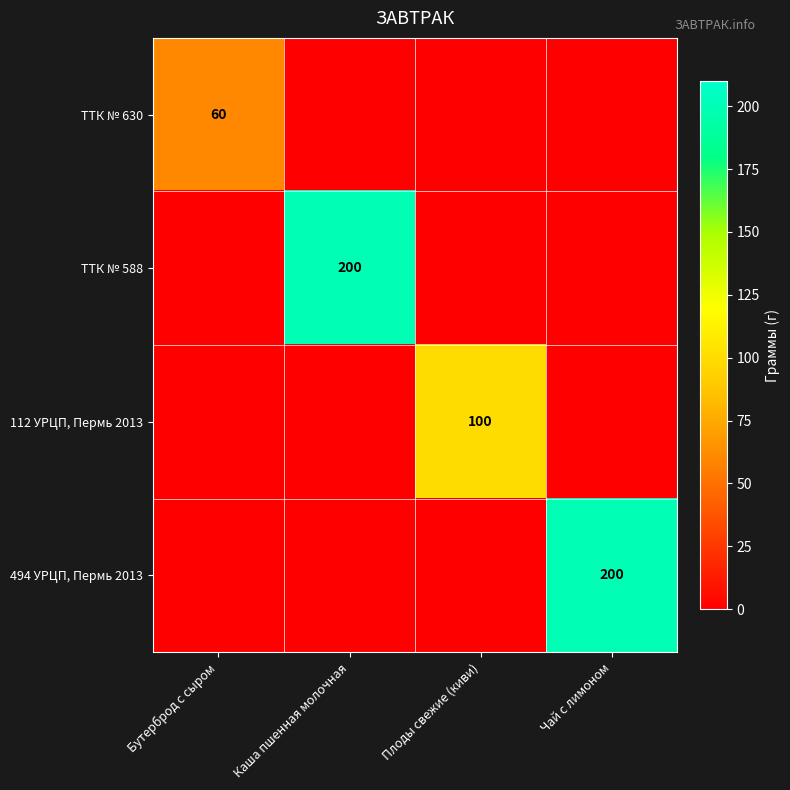

True or false: ТТК № 630 has a value of 32 at Каша пшенная молочная.

False